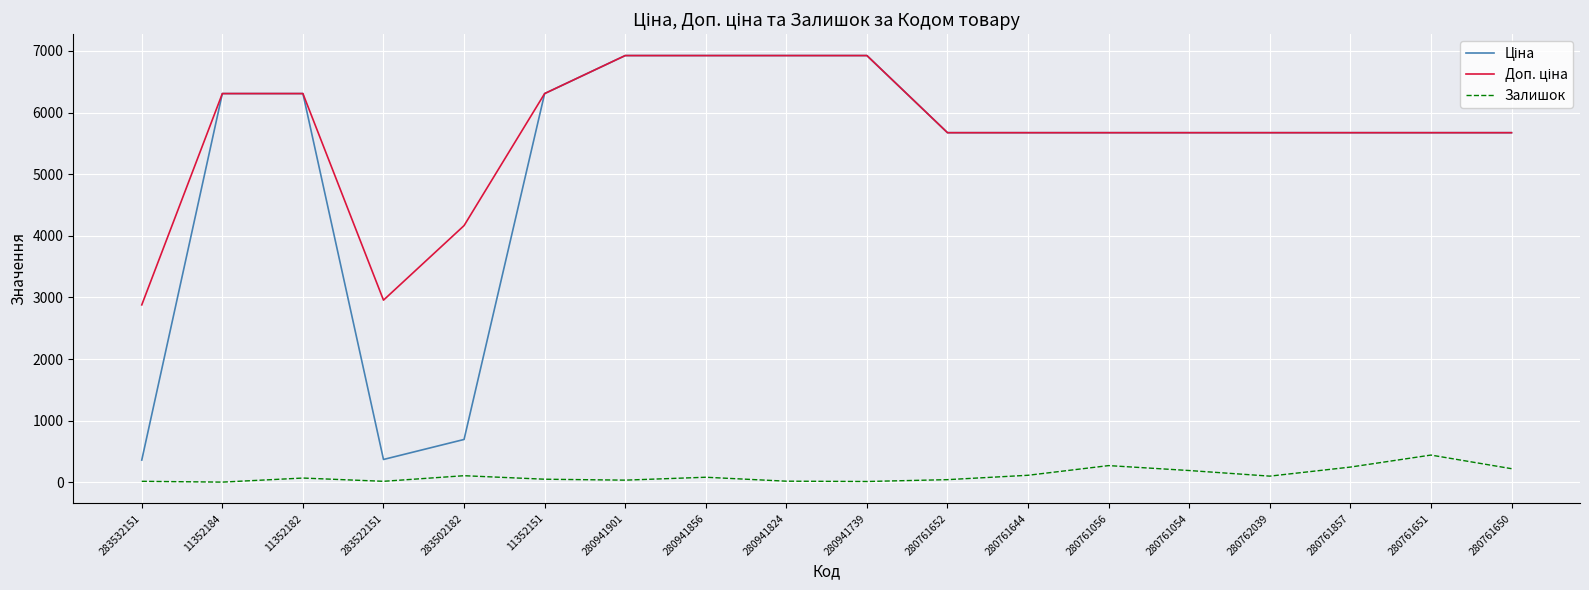

What position from the left is 280941739?

10